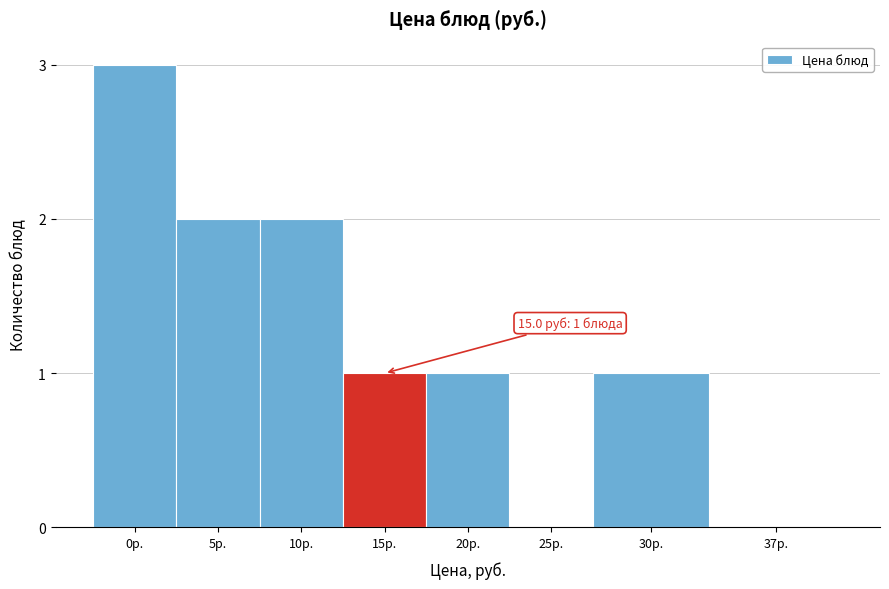

Reading right to left, transcribe all the data shown in this chart.

37р.=0	30р.=1	25р.=0	20р.=1	15р.=1	10р.=2	5р.=2	0р.=3